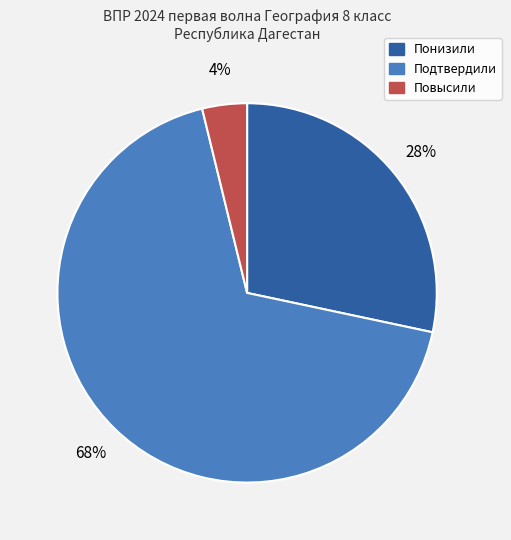

To the nearest percent, what is the average slice percentage?

33%